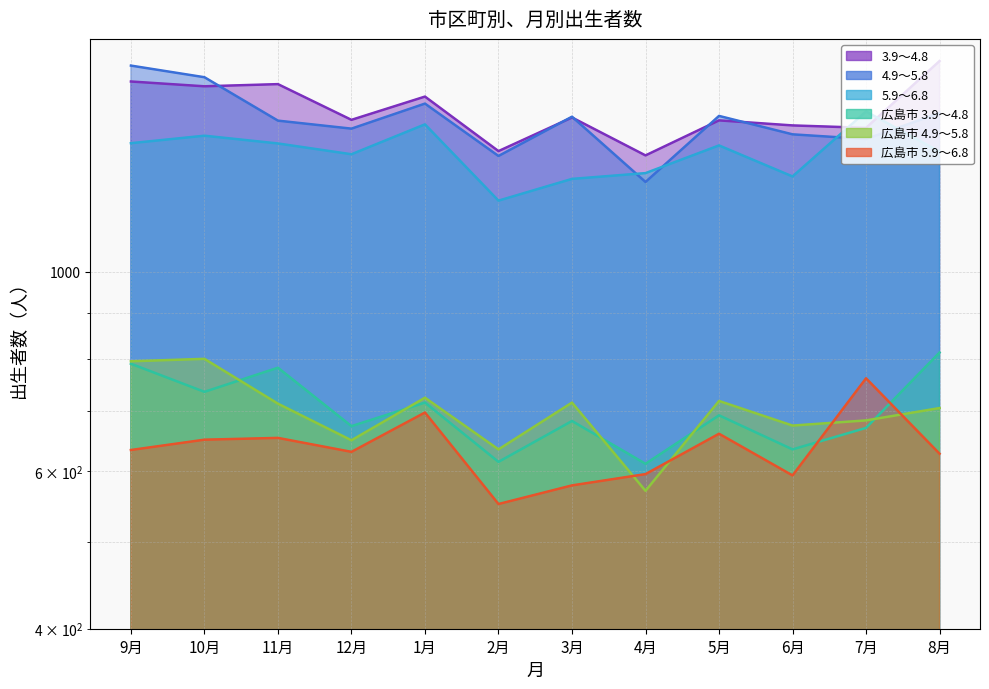

What is the maximum value for 5.9～6.8?

1510